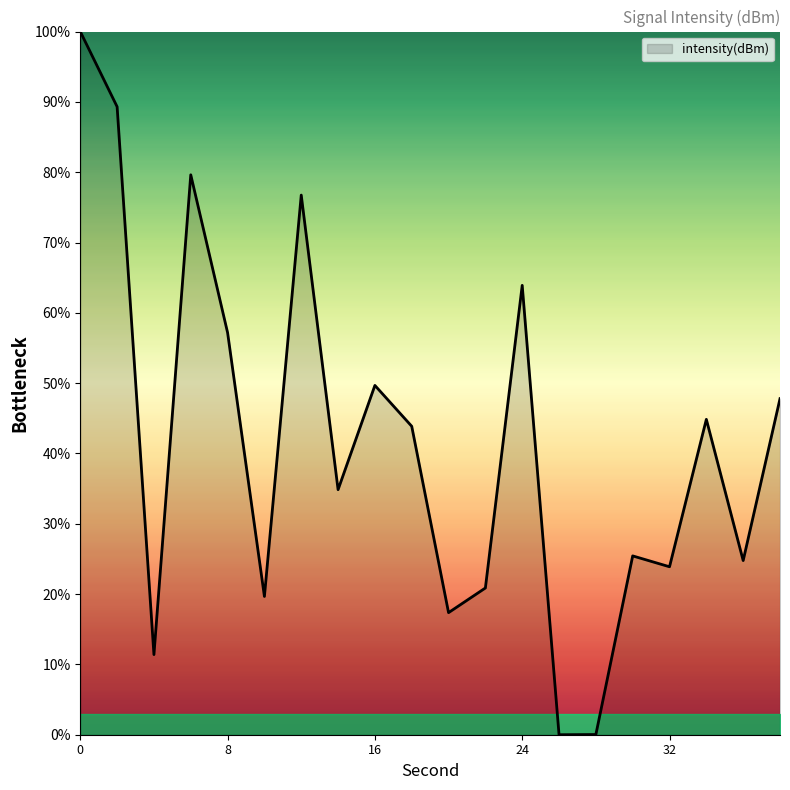

What is the greatest value displayed?

100.0